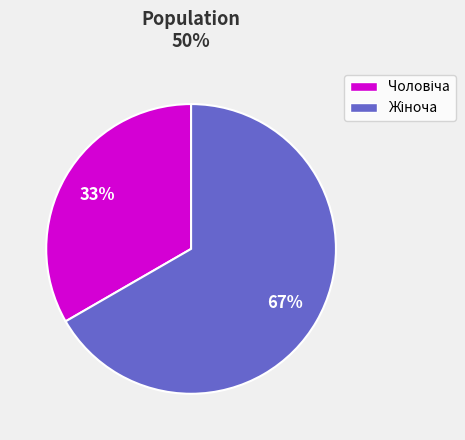

To the nearest percent, what is the average slice percentage?

50%